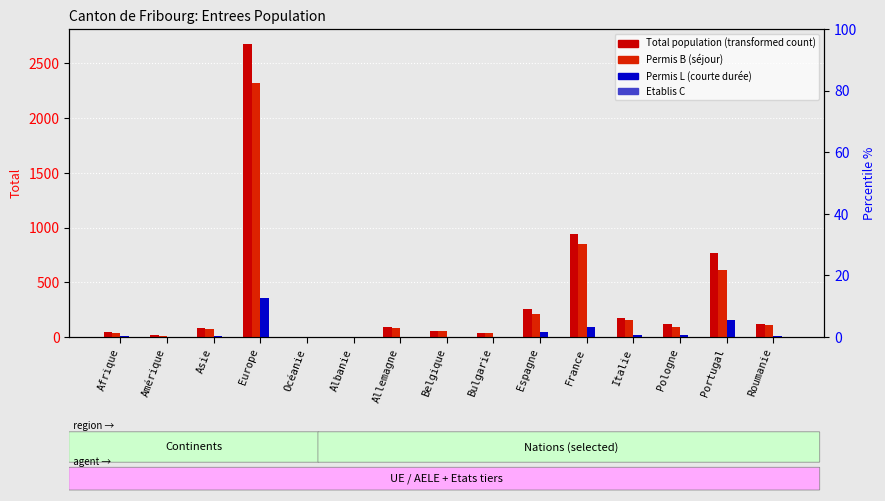

What is the total value across all series at France?

1888